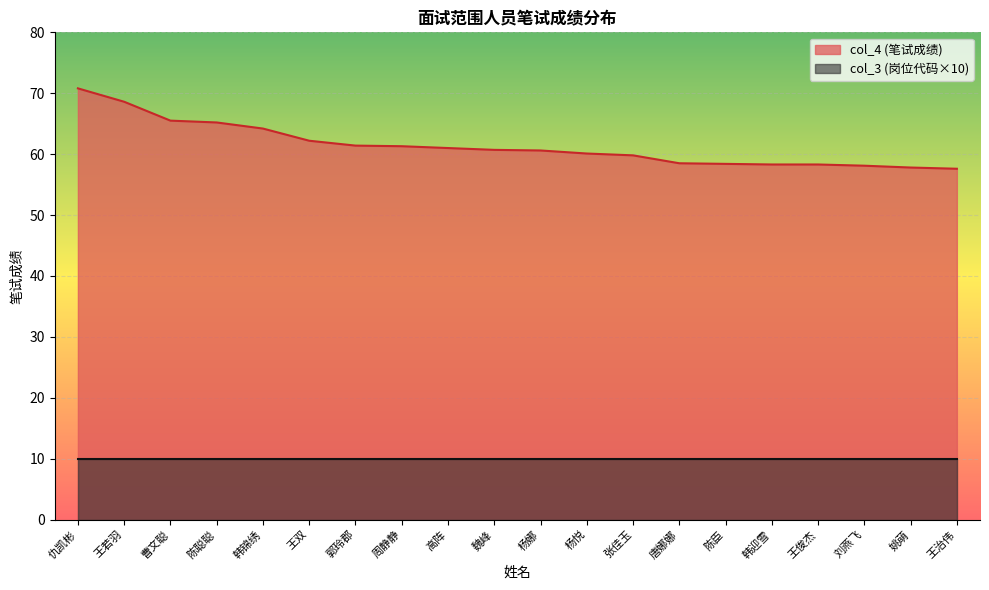

Approximately how many times larger is the value at 郭玲郡 compared to 周静静?

1.0